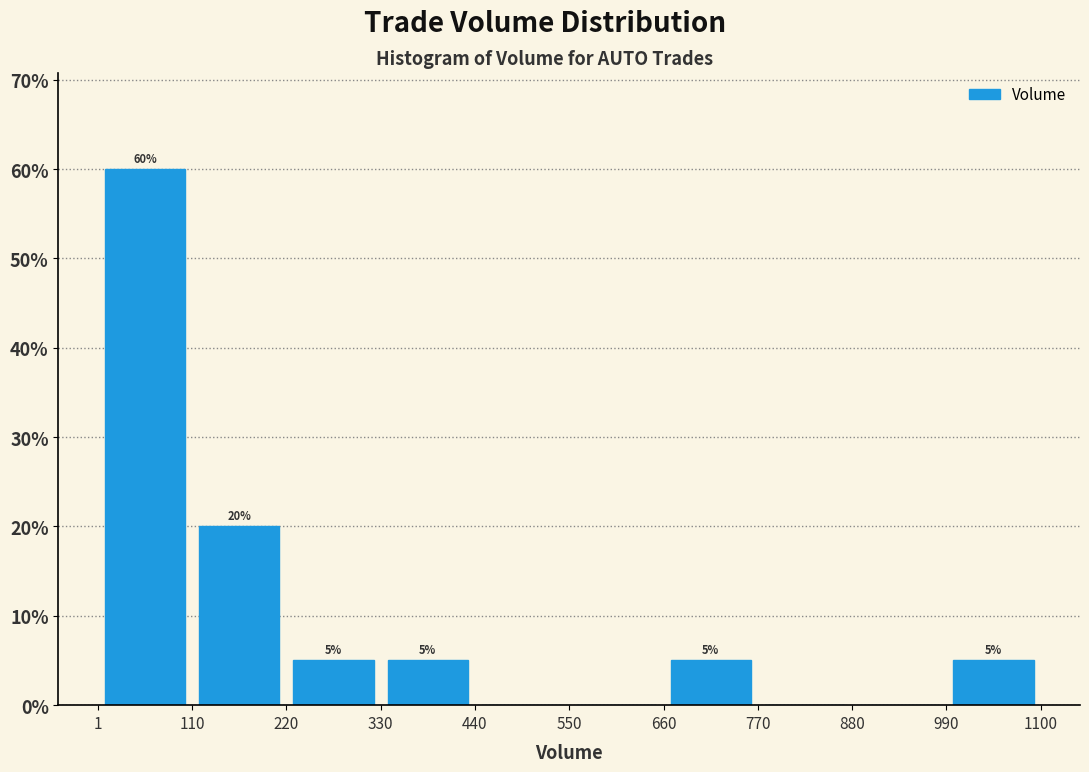

Which range on the x-axis has the tallest bar?

1 to 110